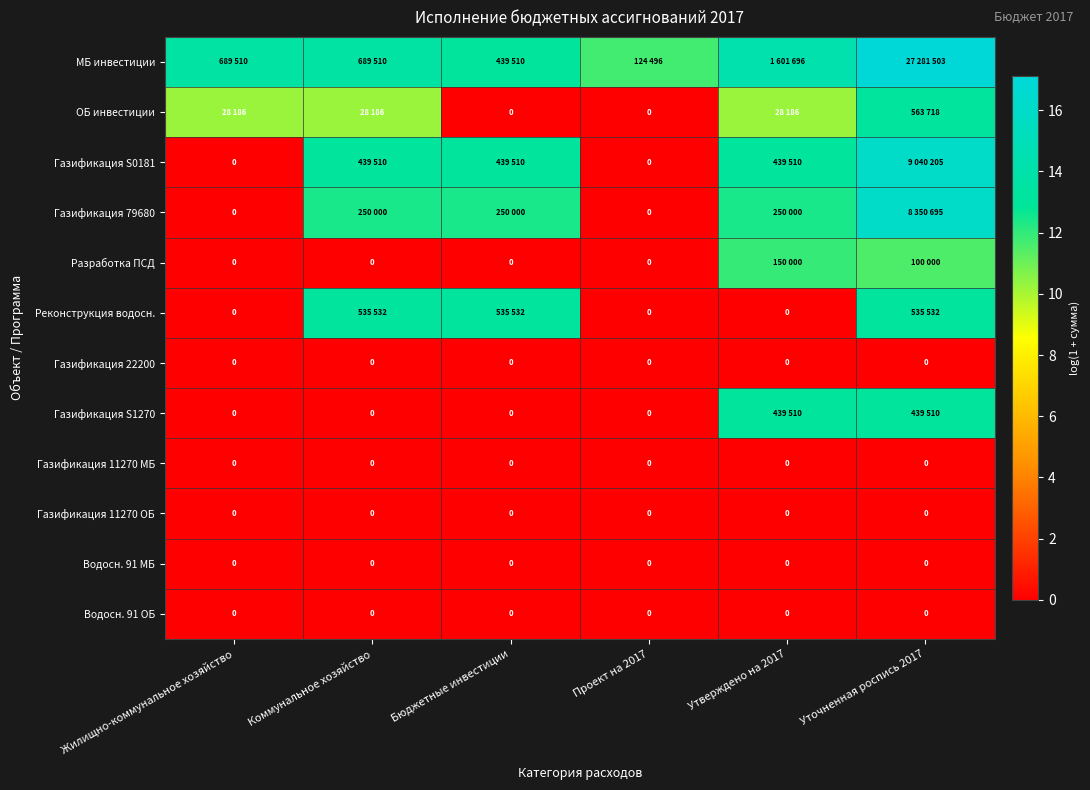

Which series has the largest total across all categories?

МБ инвестиции